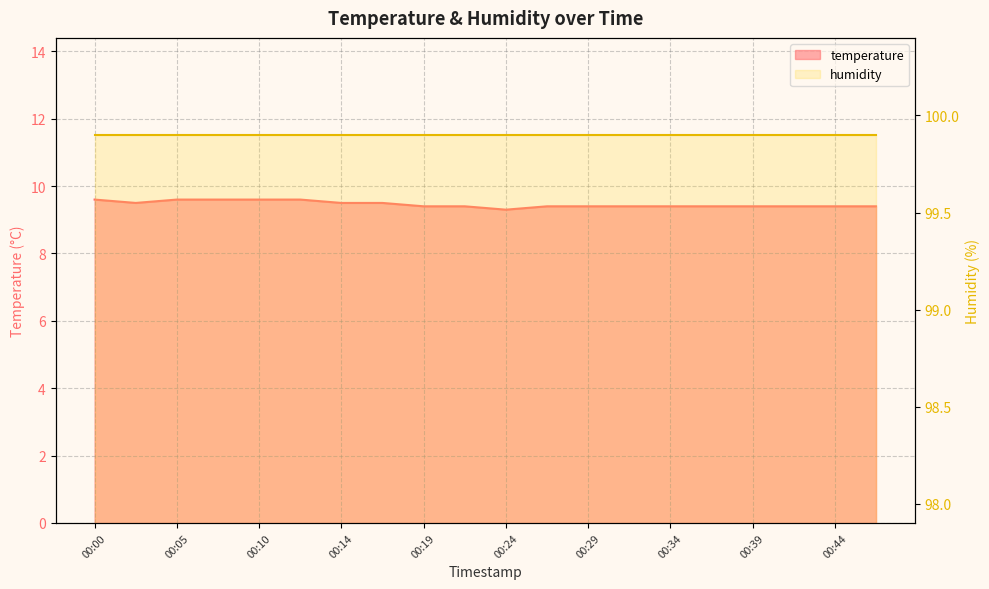

How many points are lower than both their immediate neighbors (excluding endpoints)?

2